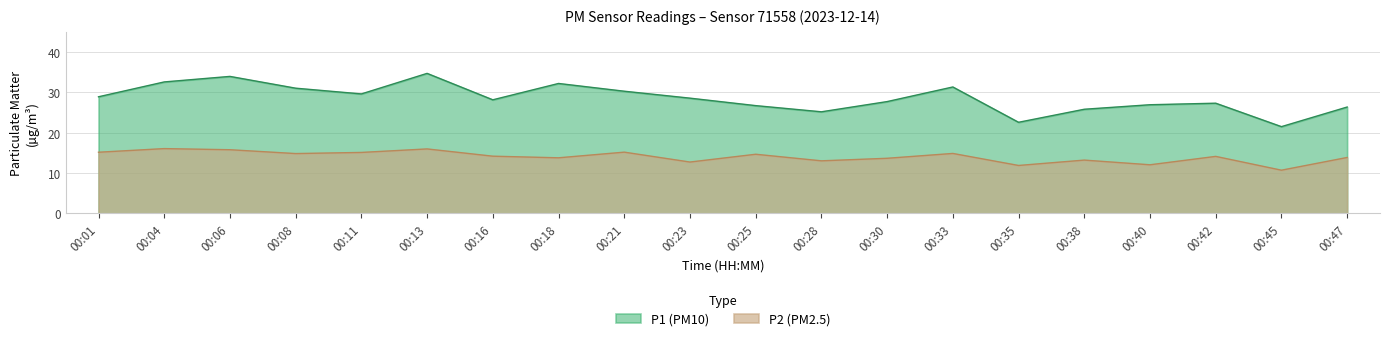

True or false: P2 (PM2.5) and P1 (PM10) cross at least once.

False